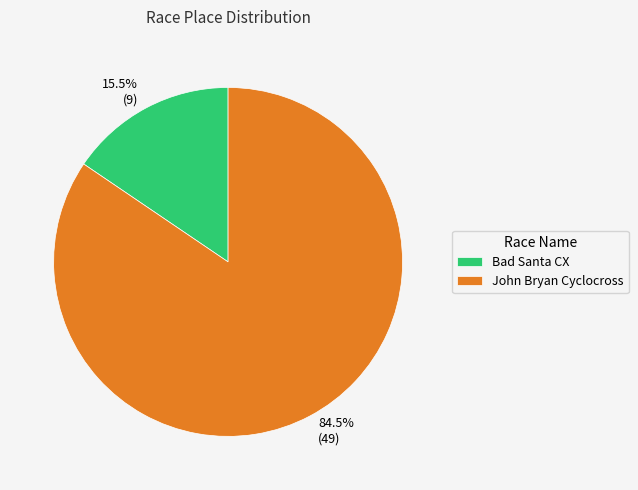

Which category has the smallest portion of the pie?

Bad Santa CX